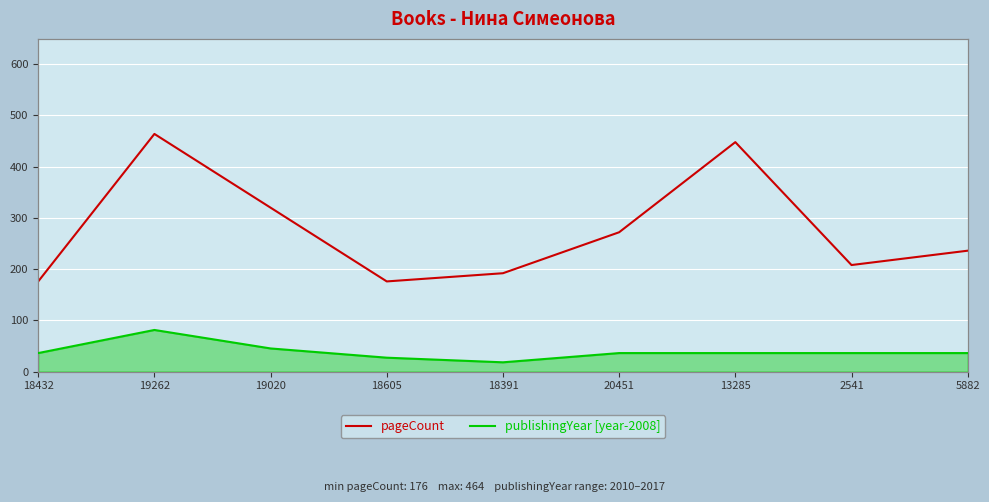

Where is the first local maximum for publishingYear?

19262